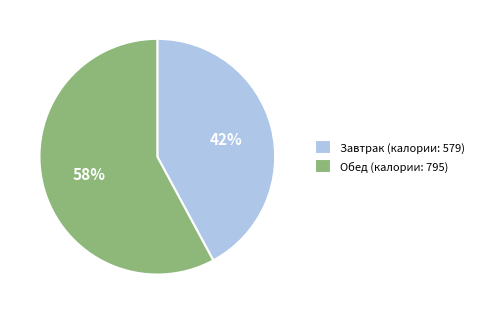

Does any single category account for the majority?

Yes